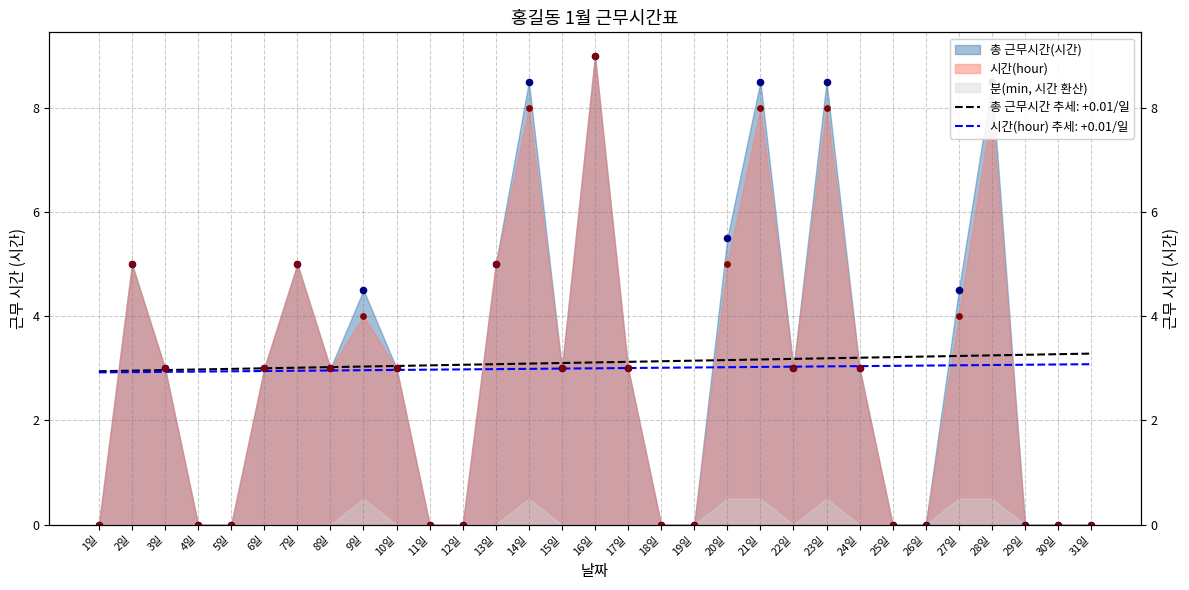

Which series reaches the maximum Y coordinate?

총 근무시간(시간)